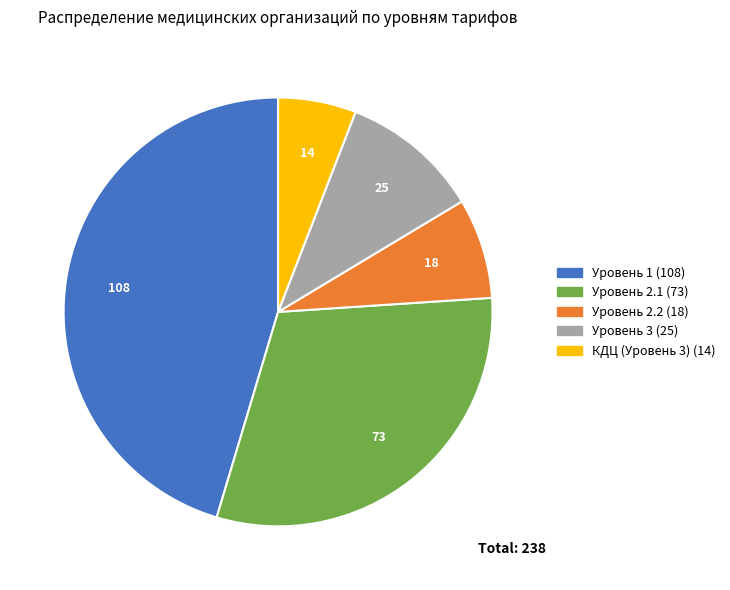

What is the ratio of the value at Уровень 2.1 to the value at Уровень 3?

2.9